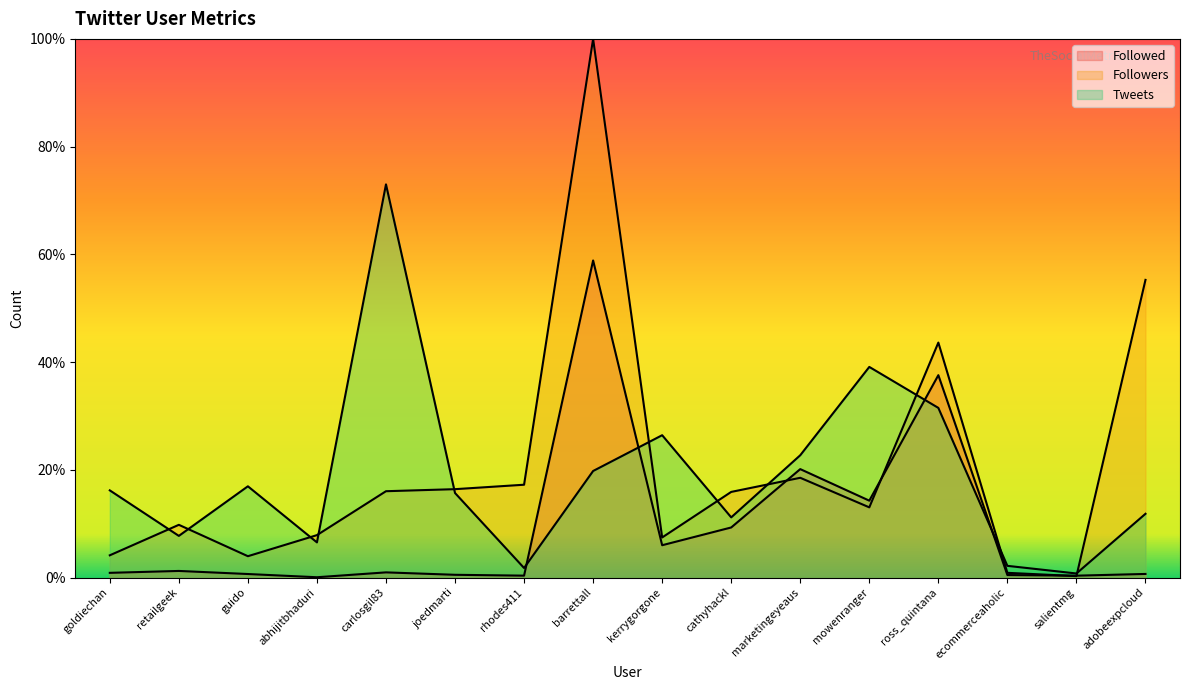

Where is the first local maximum for Followed?

retailgeek